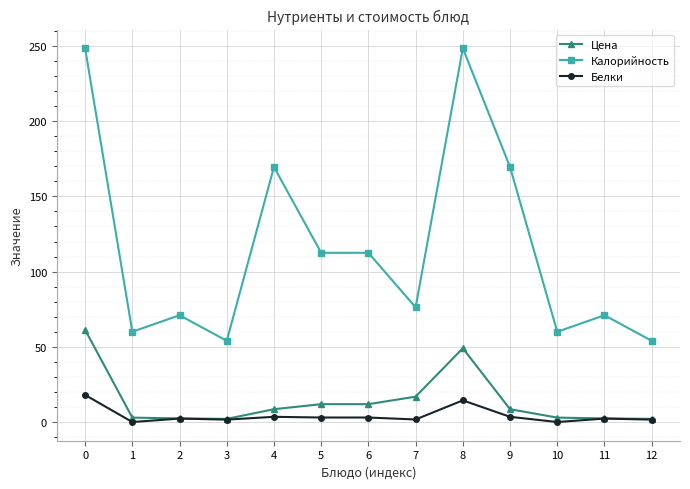

What is the spread (max minus min) of values at 1?

60.0